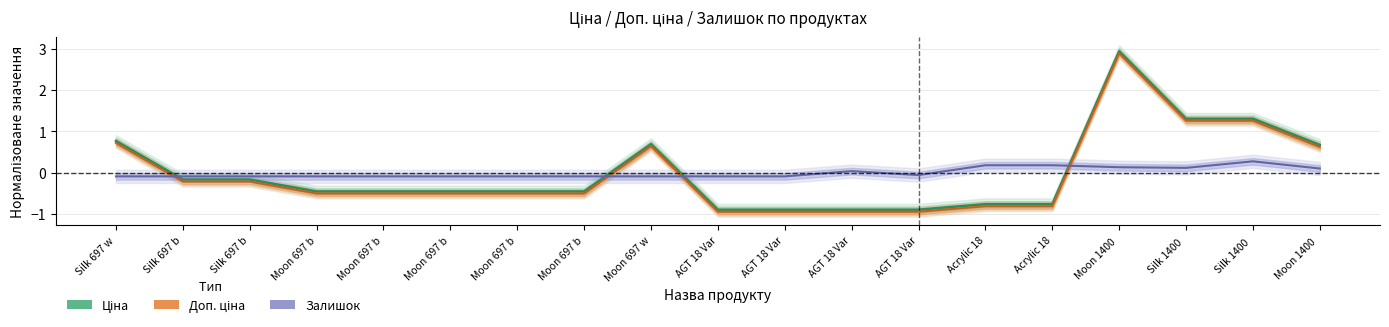

Which series changed the most between Moon 697 b and Acrylic 18?

Ціна